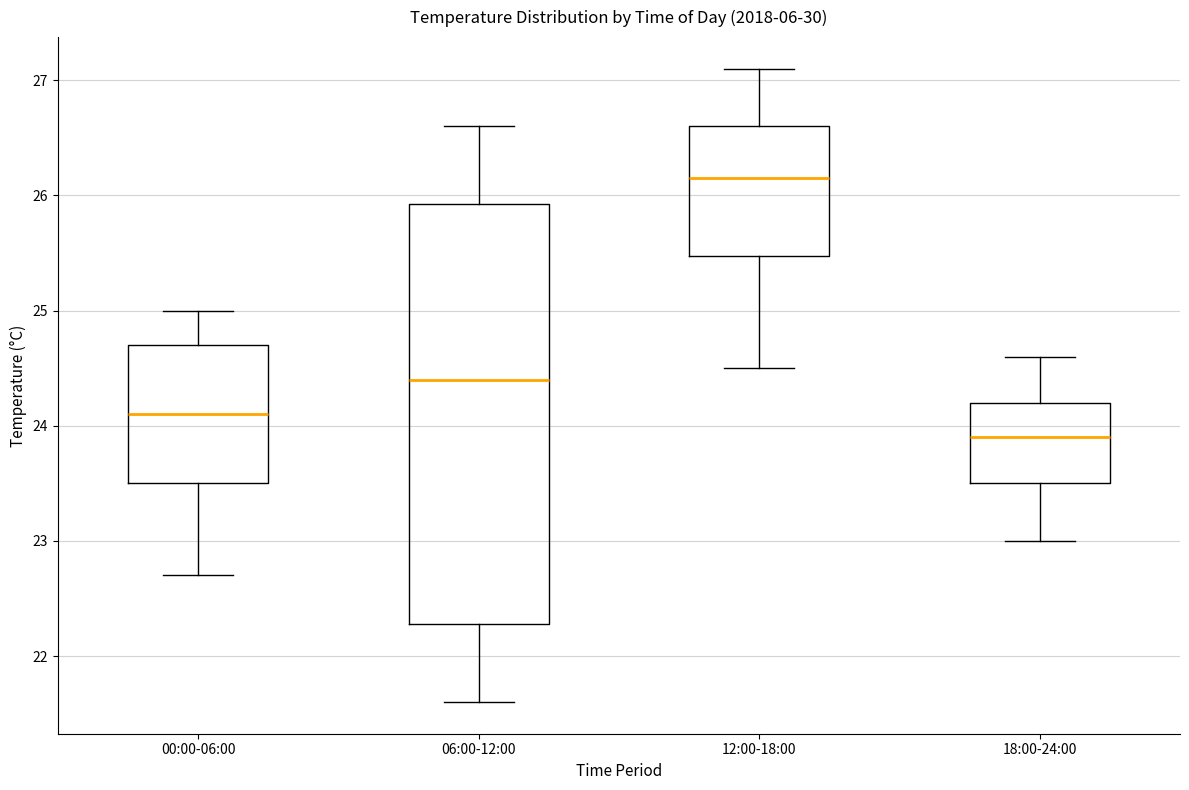

Reading left to right, read every box against the y-axis: the position of its median line, the range the box covers, and the ends of its whiskers. The values are not printed on the chart, so give them approximately, as read against the axis.

00:00-06:00: median 24.1, box 23.5 to 24.7, whiskers 22.7 to 25.0
06:00-12:00: median 24.4, box 22.3 to 25.9, whiskers 21.6 to 26.6
12:00-18:00: median 26.2, box 25.5 to 26.6, whiskers 24.5 to 27.1
18:00-24:00: median 23.9, box 23.5 to 24.2, whiskers 23.0 to 24.6